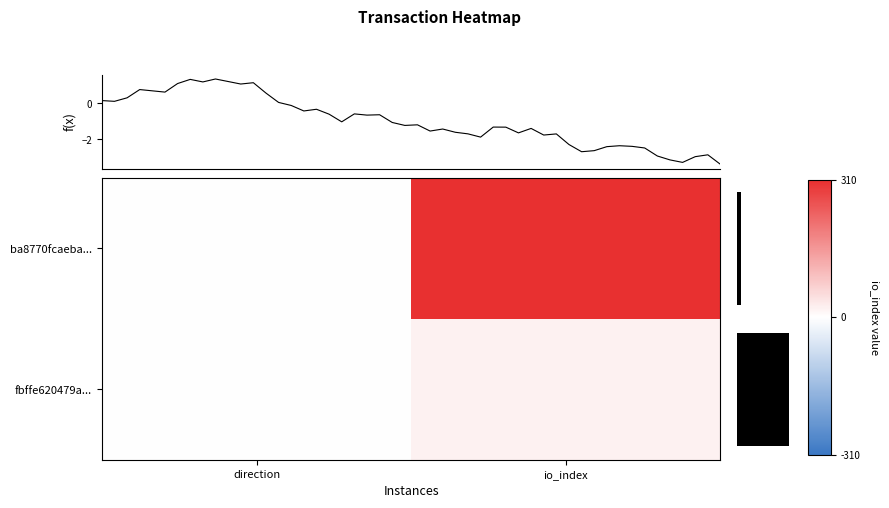

What is the difference between the highest and lowest values at io_index?

289